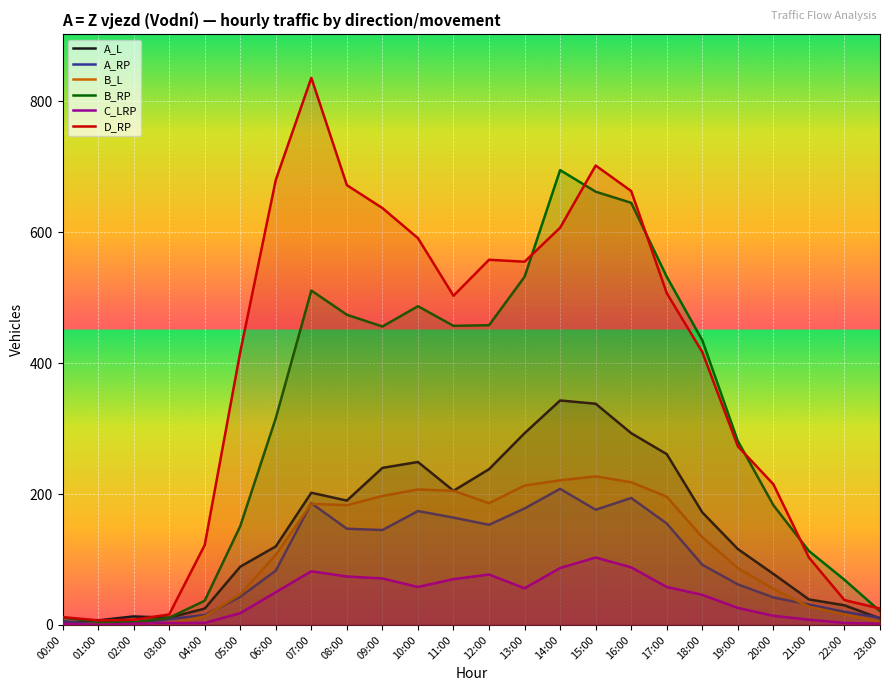

Rank the series by their maximum value, from lowest to highest.

C_LRP, A_RP, B_L, A_L, B_RP, D_RP